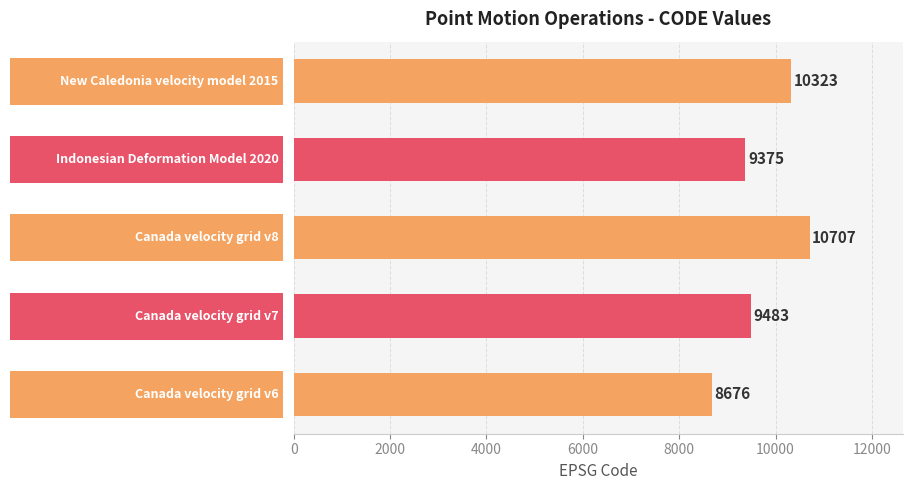

What is the average value?

9713